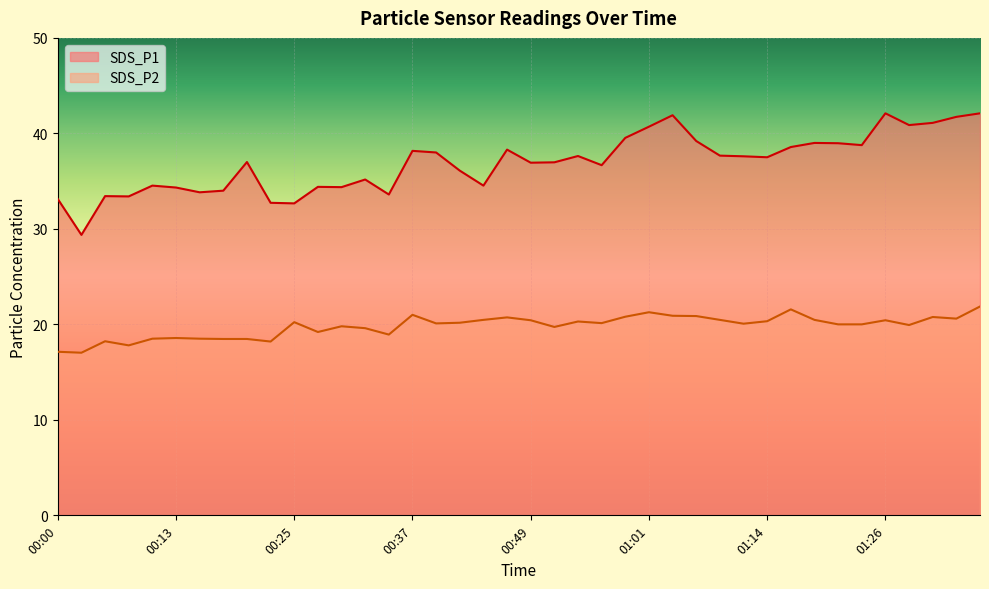

What is the difference between the second highest and minimum values in the SDS_P1 series?

12.7